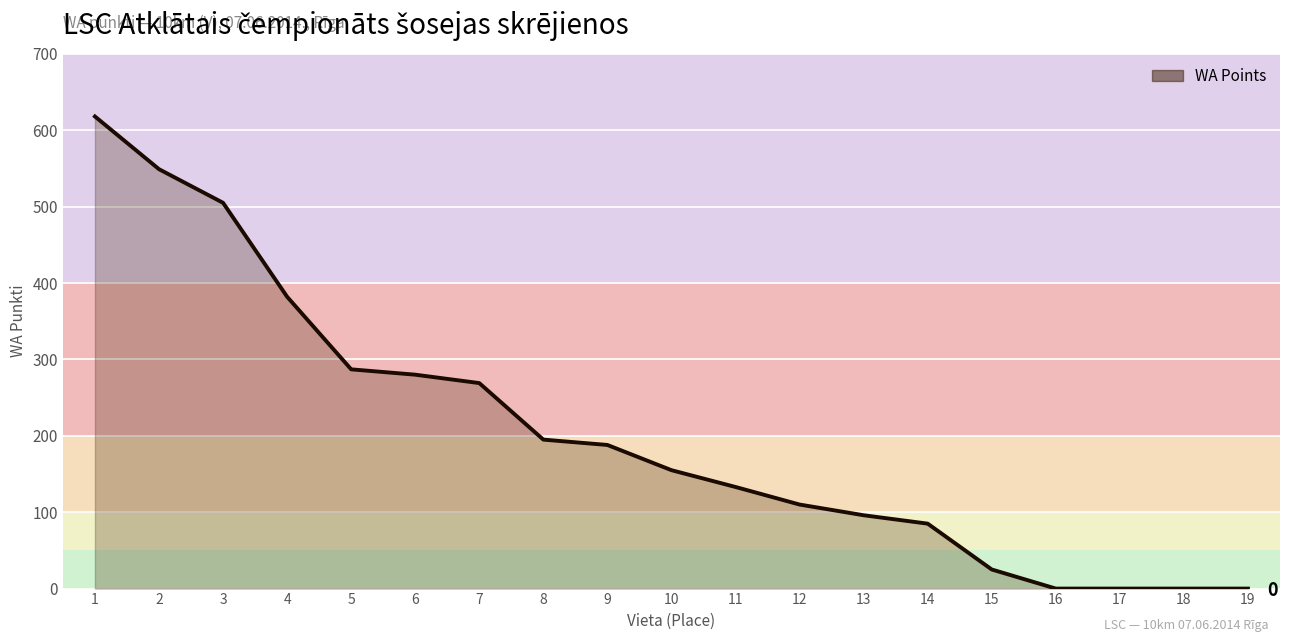

How many categories are shown in the chart?

19